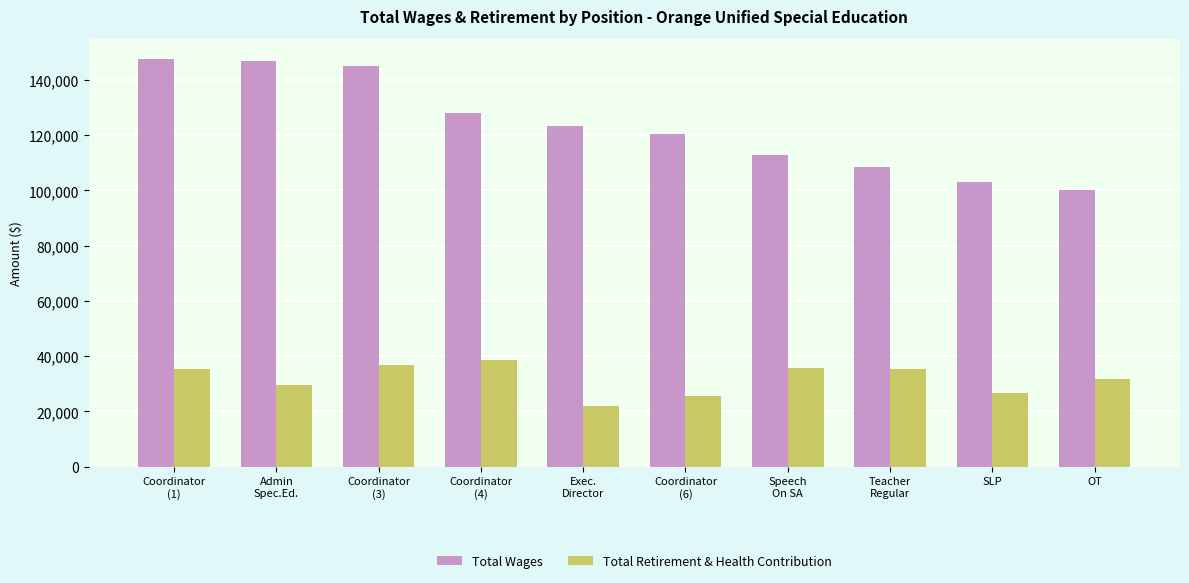

Which series has the largest total across all categories?

Total Wages